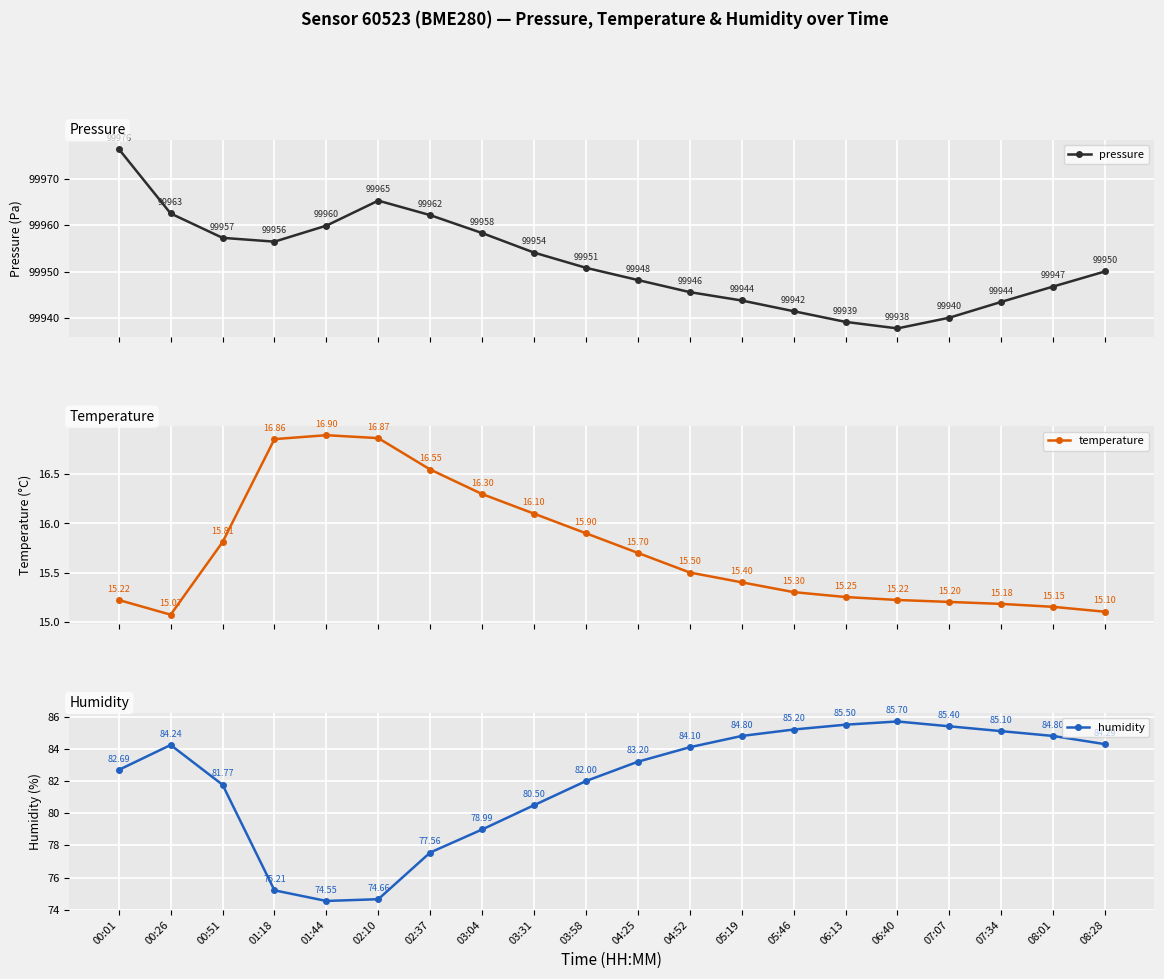

Which category has the highest value in the humidity series?

06:40